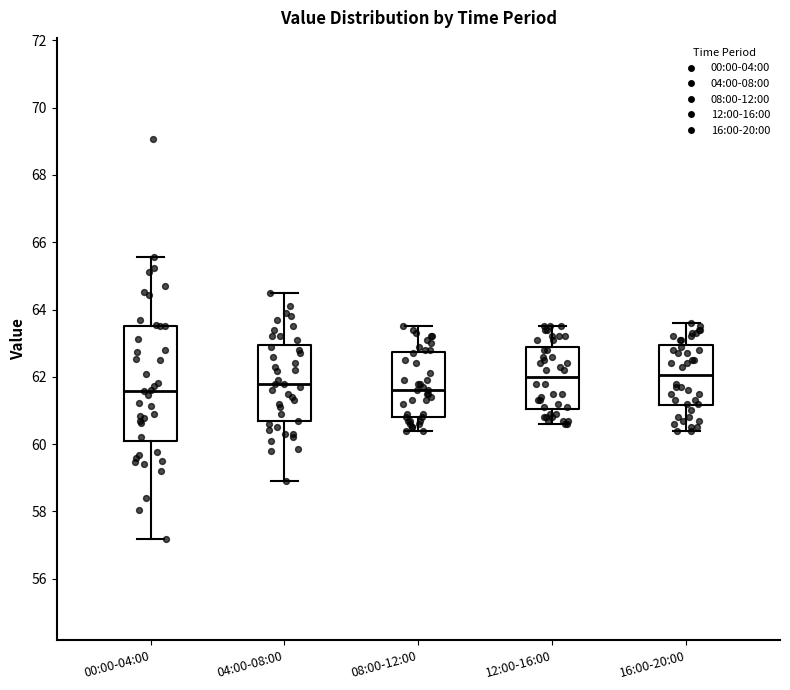

Where does the lower whisker of the box for 12:00-16:00 end on the y-axis? The values are not printed on the chart, so give them approximately, as read against the axis.

60.6